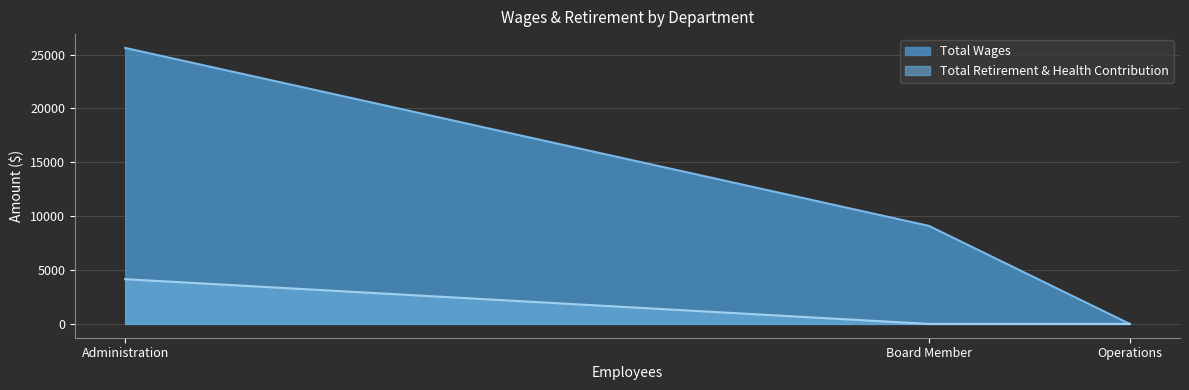

What is the difference between the maximum and minimum values in the Total Retirement & Health Contribution series?

4154